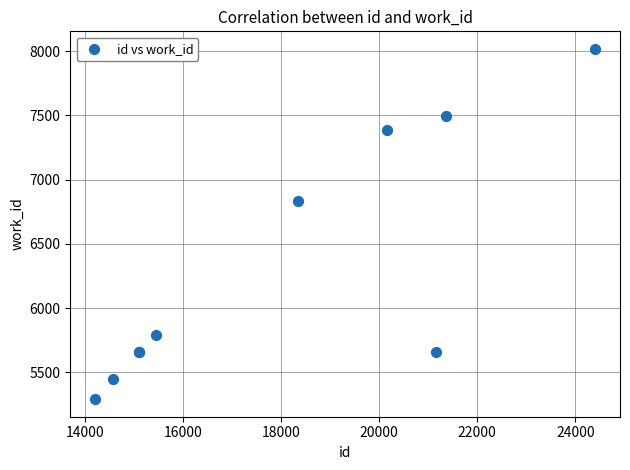

What Y value in the scatter plot is closest to 6654?

6836